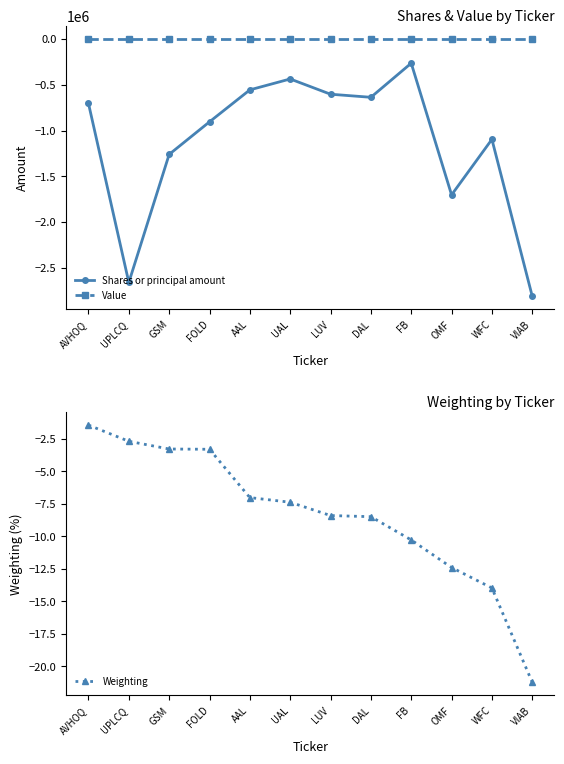

At which label does Shares or principal amount first exceed -704513?

AAL